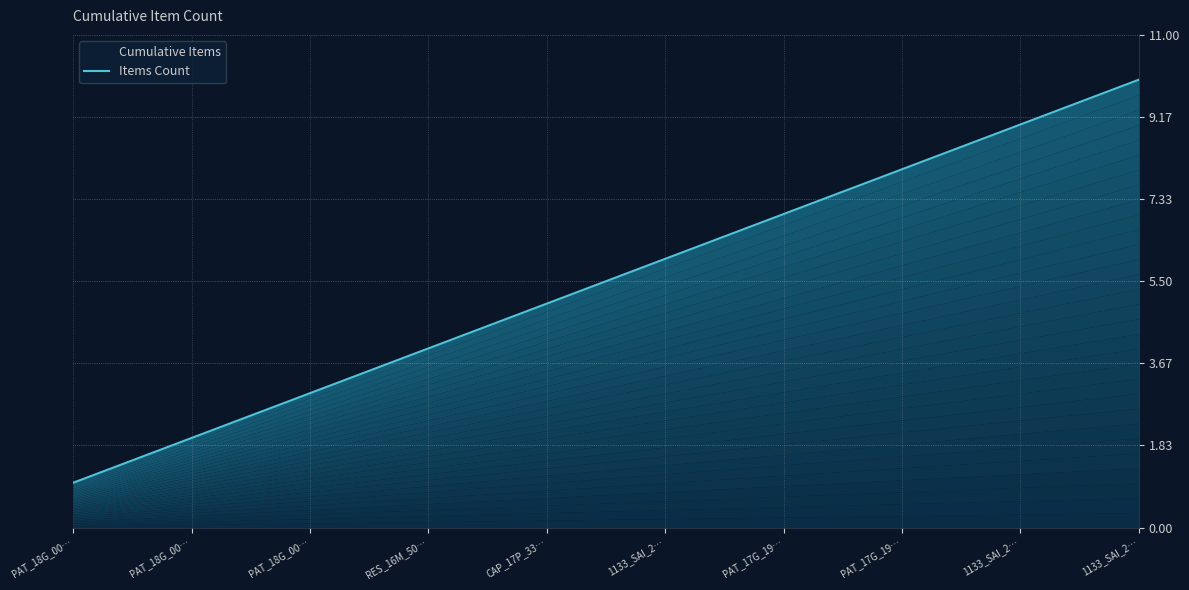

What is the value of the 1st point from the left?

1